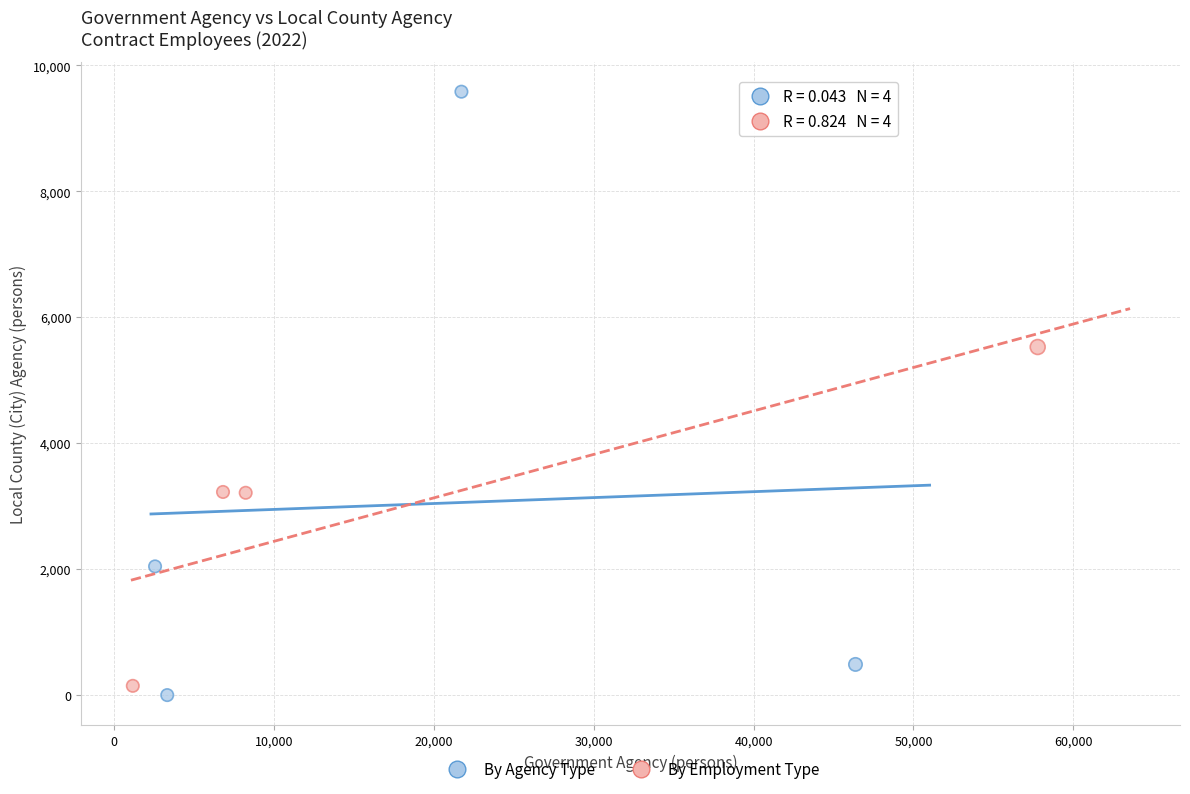

What are all the series names shown in the legend?

By Agency Type, By Employment Type